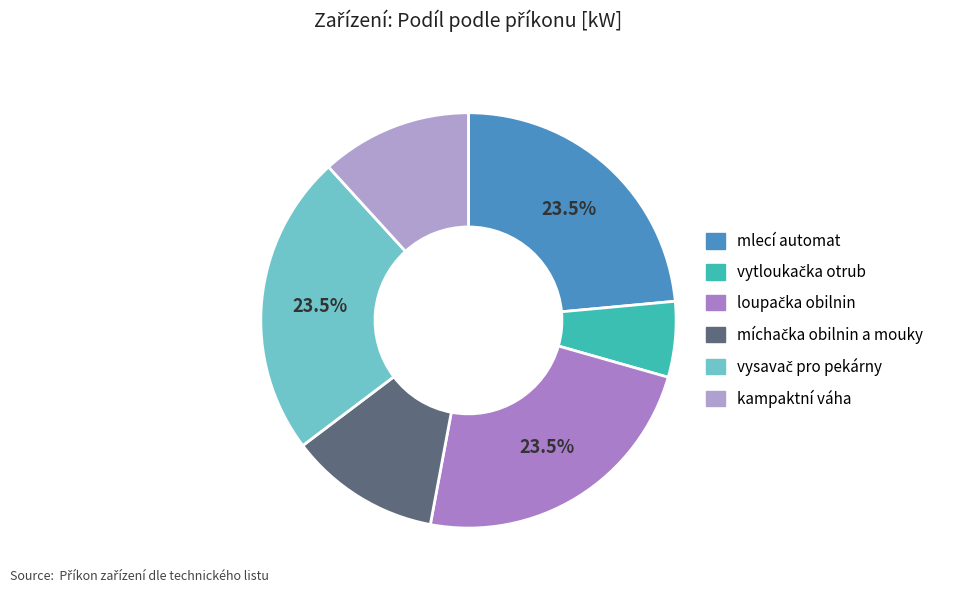

To the nearest percent, what is the difference between the míchačka obilnin a mouky and vytloukačka otrub slice percentages?

6%